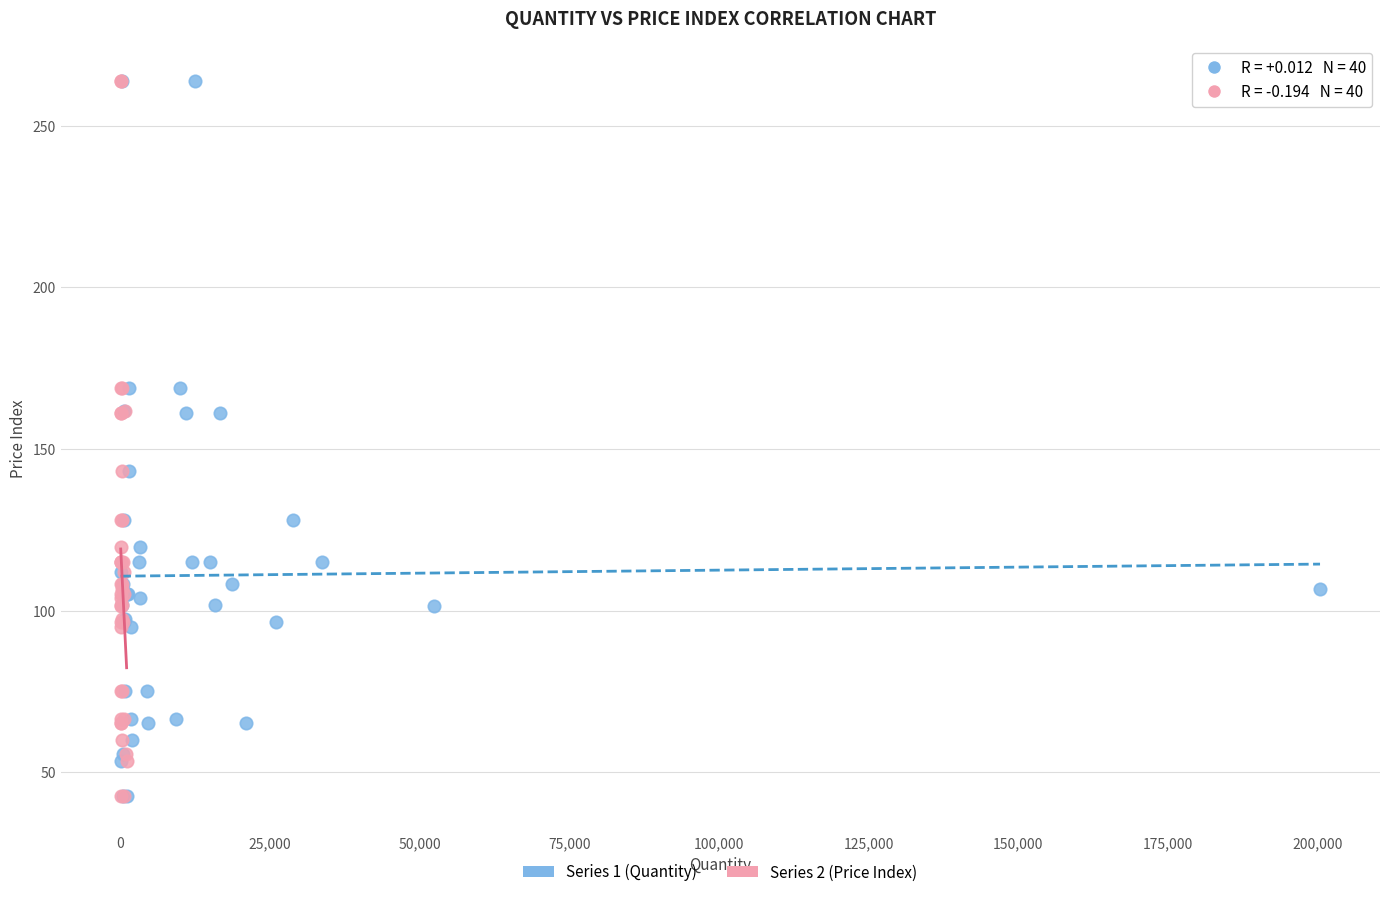

What are all the series names shown in the legend?

Series 1 (Quantity), Series 2 (Price Index)